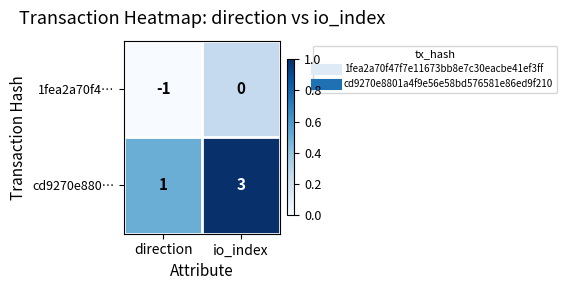

Which label corresponds to the smallest value in the chart?

direction